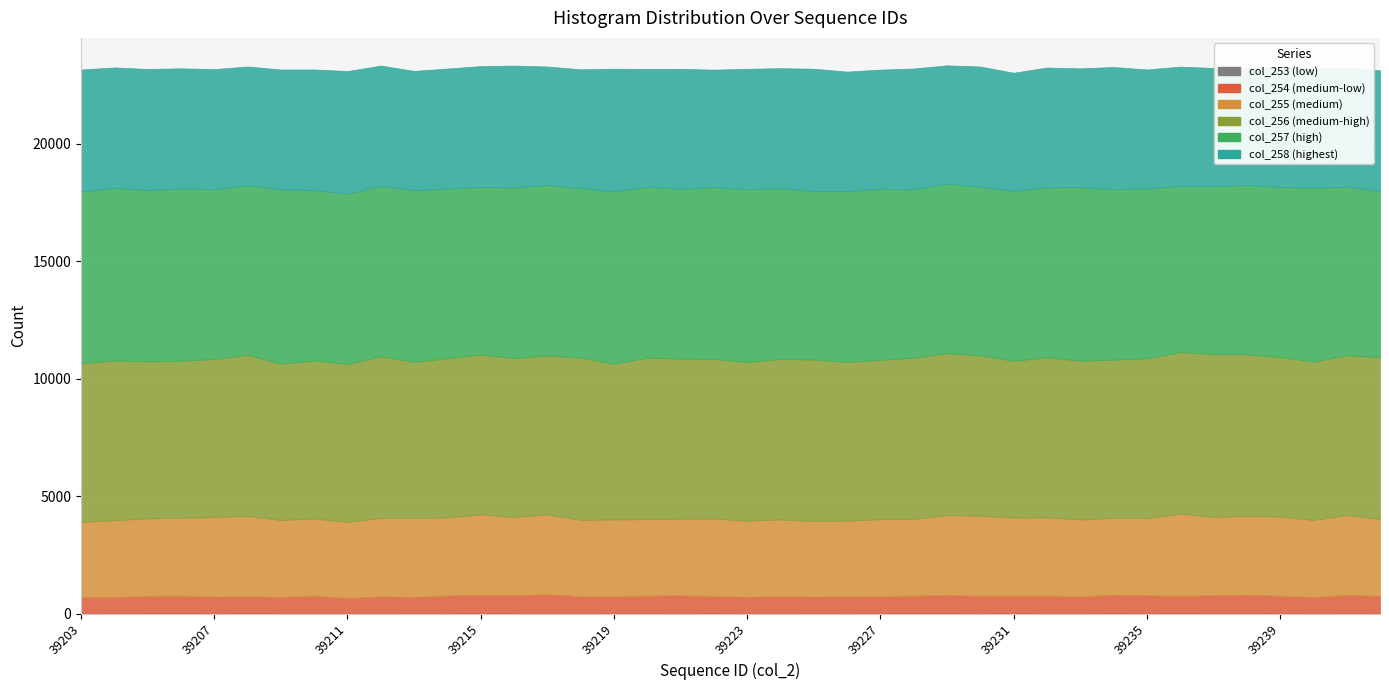

Reading left to right, what are all the values shown in this chart?

col_253: 39203=2	39204=4	39205=5	39206=8	39207=2	39208=8	39209=3	39210=1	39211=2	39212=2	39213=4	39214=3	39215=13	39216=4	39217=1	39218=1	39219=5	39220=5	39221=1	39222=6	39223=1	39224=1	39225=5	39226=3	39227=5	39228=6	39229=6	39230=3	39231=10	39232=1	39233=2	39234=6	39235=4	39236=6	39237=4	39238=4	39239=6	39240=2	39241=4	39242=3
col_254: 39203=692	39204=702	39205=751	39206=757	39207=721	39208=727	39209=708	39210=764	39211=662	39212=728	39213=709	39214=766	39215=789	39216=776	39217=827	39218=740	39219=731	39220=762	39221=773	39222=740	39223=717	39224=742	39225=718	39226=728	39227=730	39228=760	39229=776	39230=760	39231=752	39232=764	39233=725	39234=802	39235=771	39236=754	39237=775	39238=804	39239=750	39240=707	39241=789	39242=748
col_255: 39203=3207	39204=3271	39205=3298	39206=3318	39207=3387	39208=3429	39209=3274	39210=3281	39211=3242	39212=3340	39213=3359	39214=3325	39215=3426	39216=3334	39217=3400	39218=3251	39219=3274	39220=3252	39221=3266	39222=3305	39223=3234	39224=3270	39225=3215	39226=3224	39227=3287	39228=3270	39229=3412	39230=3408	39231=3331	39232=3337	39233=3278	39234=3273	39235=3288	39236=3493	39237=3339	39238=3352	39239=3378	39240=3279	39241=3405	39242=3272
col_256: 39203=6752	39204=6802	39205=6687	39206=6684	39207=6727	39208=6853	39209=6657	39210=6727	39211=6721	39212=6884	39213=6642	39214=6779	39215=6800	39216=6771	39217=6763	39218=6907	39219=6631	39220=6879	39221=6811	39222=6790	39223=6757	39224=6824	39225=6880	39226=6766	39227=6778	39228=6855	39229=6897	39230=6828	39231=6666	39232=6813	39233=6761	39234=6729	39235=6805	39236=6884	39237=6930	39238=6880	39239=6791	39240=6741	39241=6799	39242=6888
col_257: 39203=7319	39204=7341	39205=7293	39206=7327	39207=7233	39208=7226	39209=7411	39210=7262	39211=7252	39212=7258	39213=7309	39214=7229	39215=7135	39216=7255	39217=7260	39218=7217	39219=7327	39220=7276	39221=7233	39222=7320	39223=7358	39224=7270	39225=7170	39226=7265	39227=7284	39228=7171	39229=7216	39230=7167	39231=7240	39232=7232	39233=7390	39234=7256	39235=7236	39236=7074	39237=7146	39238=7210	39239=7236	39240=7404	39241=7173	39242=7071
col_258: 39203=5188	39204=5128	39205=5149	39206=5116	39207=5107	39208=5045	39209=5107	39210=5126	39211=5216	39212=5115	39213=5078	39214=5099	39215=5142	39216=5188	39217=5037	39218=5052	39219=5226	39220=5011	39221=5104	39222=4993	39223=5123	39224=5110	39225=5205	39226=5085	39227=5071	39228=5142	39229=5031	39230=5120	39231=5024	39232=5098	39233=5052	39234=5200	39235=5058	39236=5072	39237=5032	39238=4953	39239=5103	39240=5078	39241=5066	39242=5142